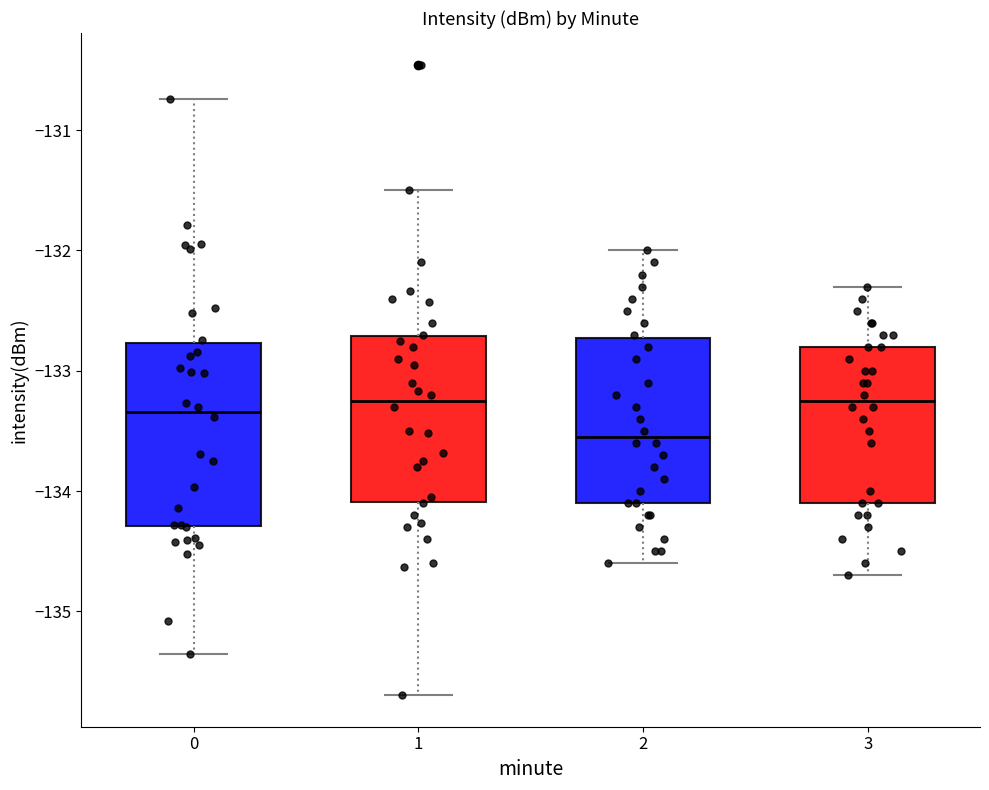

Reading left to right, transcribe this box plot: for each box, give where its median line is, the range the box spans, and where its two whiskers end, as read against the y-axis. The values are not printed on the chart, so give them approximately, as read against the axis.

0: median -133.3, box -134.3 to -132.8, whiskers -135.4 to -130.7
1: median -133.2, box -134.1 to -132.7, whiskers -135.7 to -131.5
2: median -133.5, box -134.1 to -132.7, whiskers -134.6 to -132.0
3: median -133.2, box -134.1 to -132.8, whiskers -134.7 to -132.3